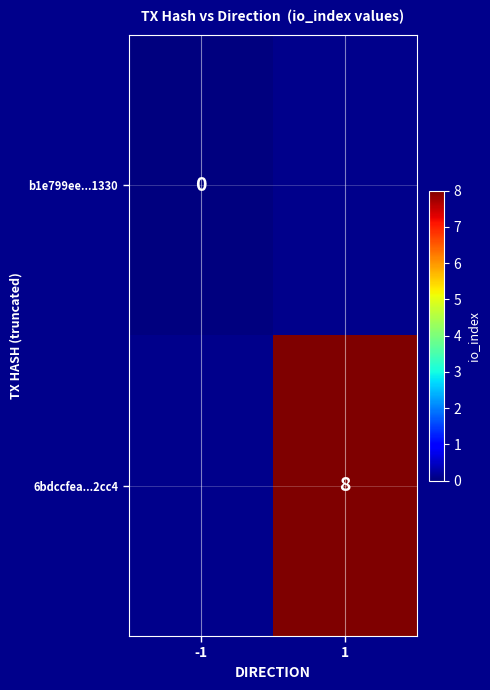

The value of 6bdccfea...2cc4 at 1 is 4. True or false?

False